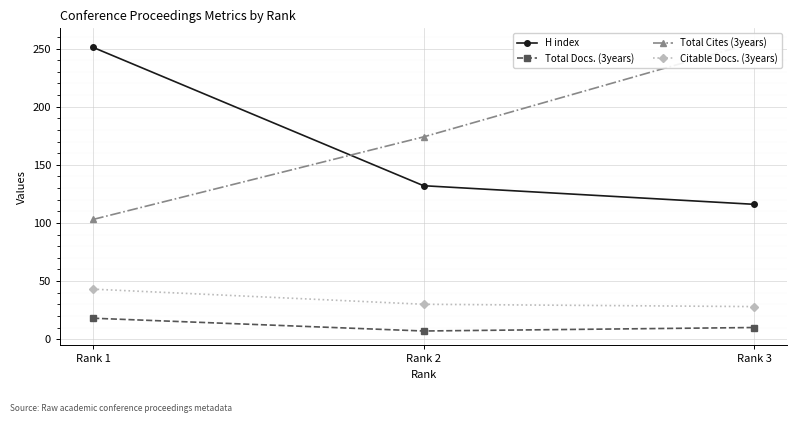

Reading left to right, list all the values displayed in this chart.

H index: 251	132	116
Total Docs. (3years): 18	7	10
Total Cites (3years): 103	174	255
Citable Docs. (3years): 43	30	28